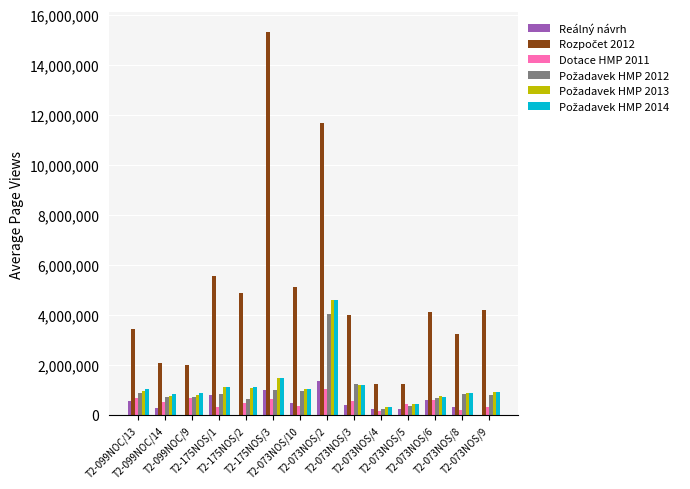

What is the maximum value shown in the chart?

15321006